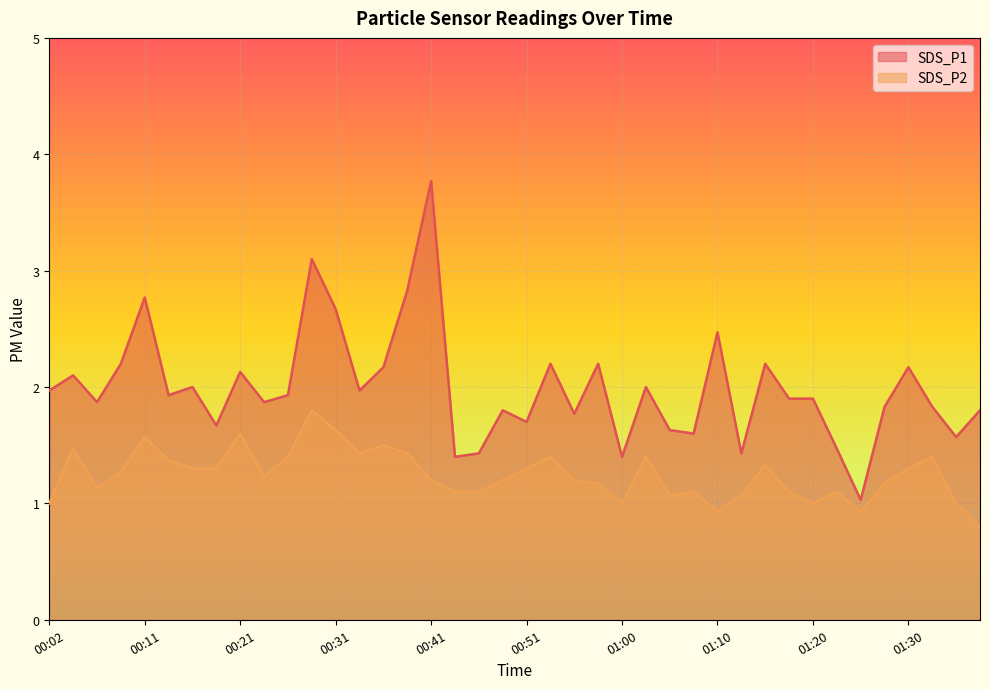

What position from the right is 00:53?

19